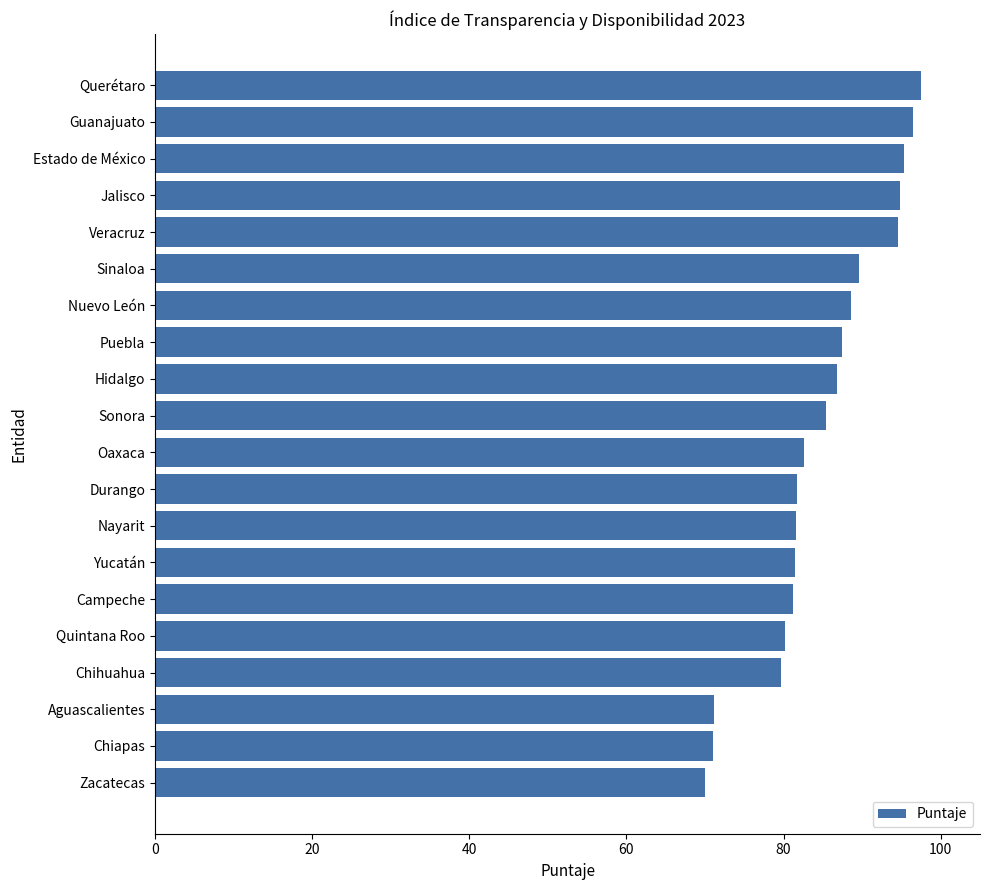

What is the average value?

84.9